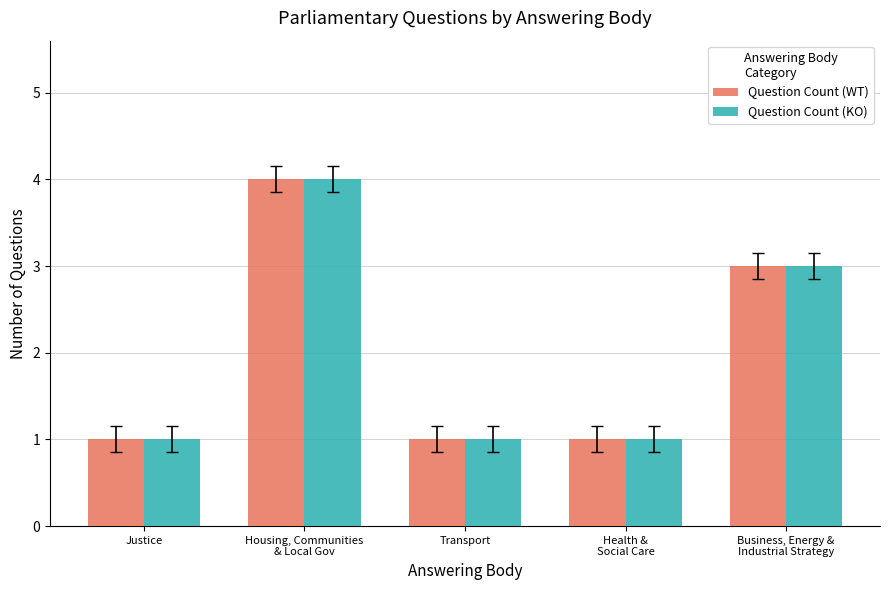

What are all the series names shown in the legend?

Question Count (WT), Question Count (KO)